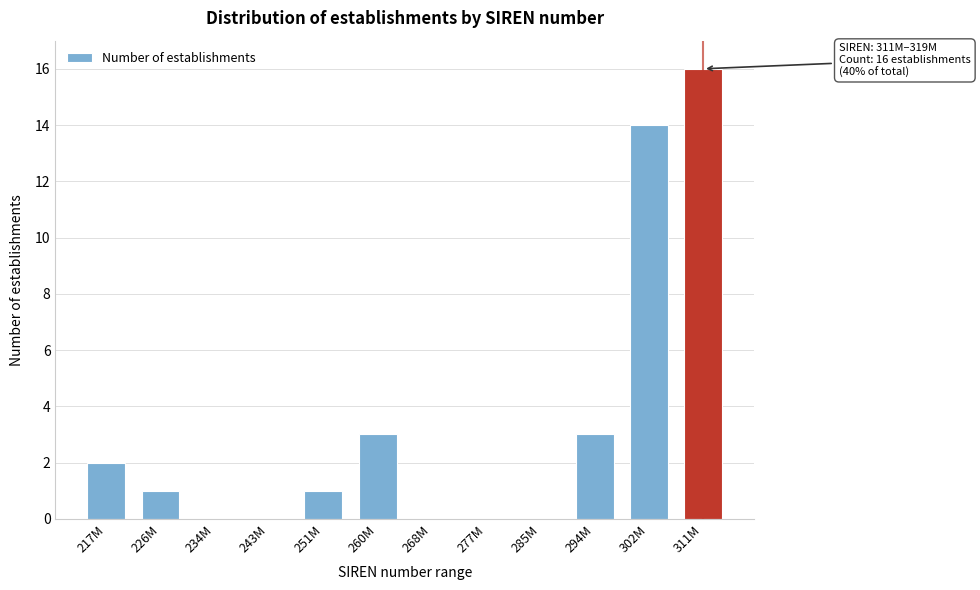

Reading left to right, list all the values displayed in this chart.

217M=2	226M=1	234M=0	243M=0	251M=1	260M=3	268M=0	277M=0	285M=0	294M=3	302M=14	311M=16